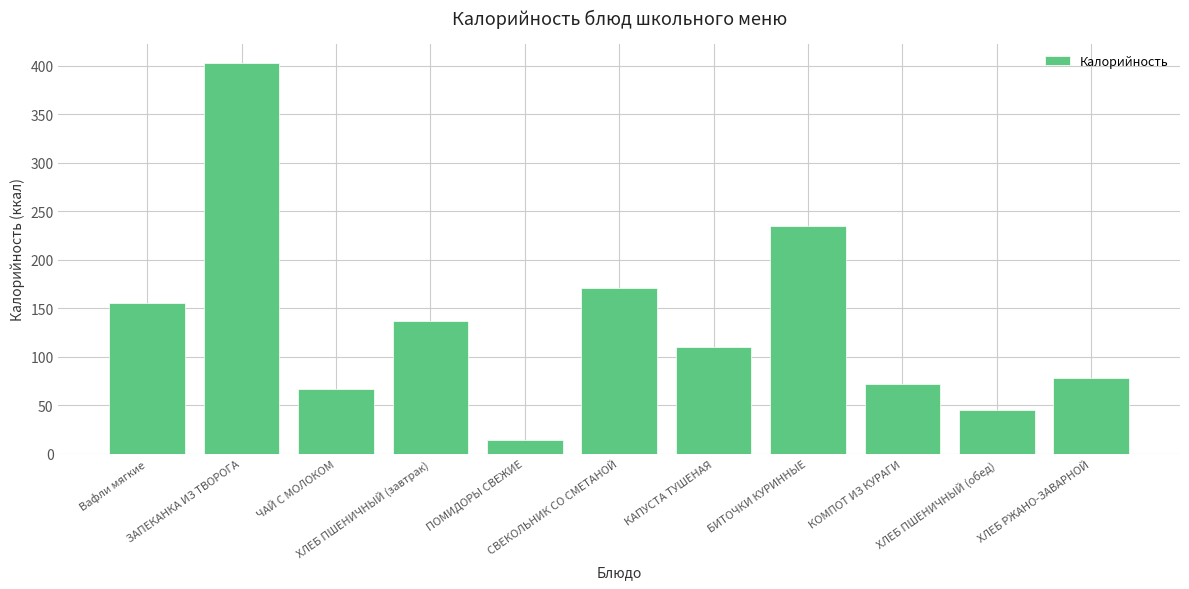

How many values exceed 109?

6